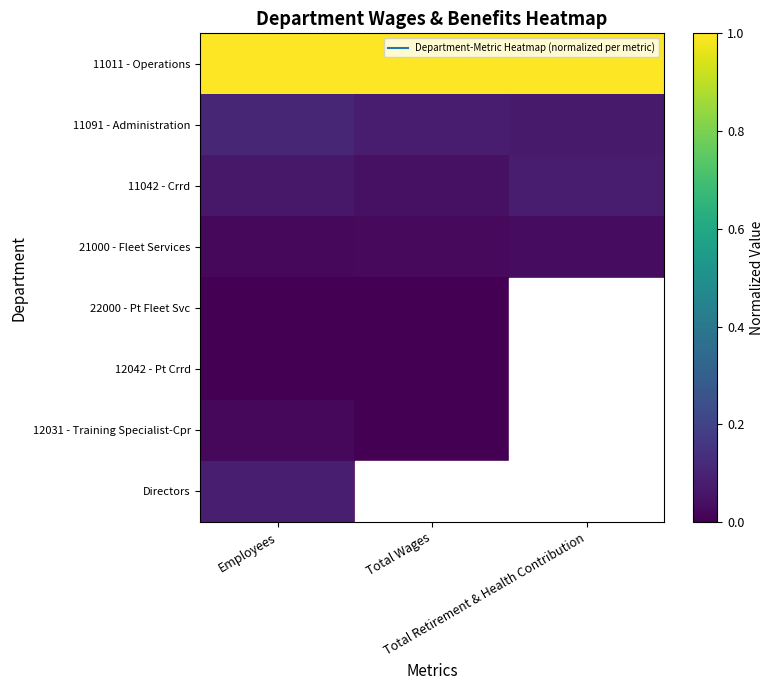

Rank the series by their maximum value, from lowest to highest.

12042 - Pt Crrd, 22000 - Pt Fleet Svc, 12031 - Training Specialist-Cpr, 21000 - Fleet Services, 11042 - Crrd, Directors, 11091 - Administration, 11011 - Operations